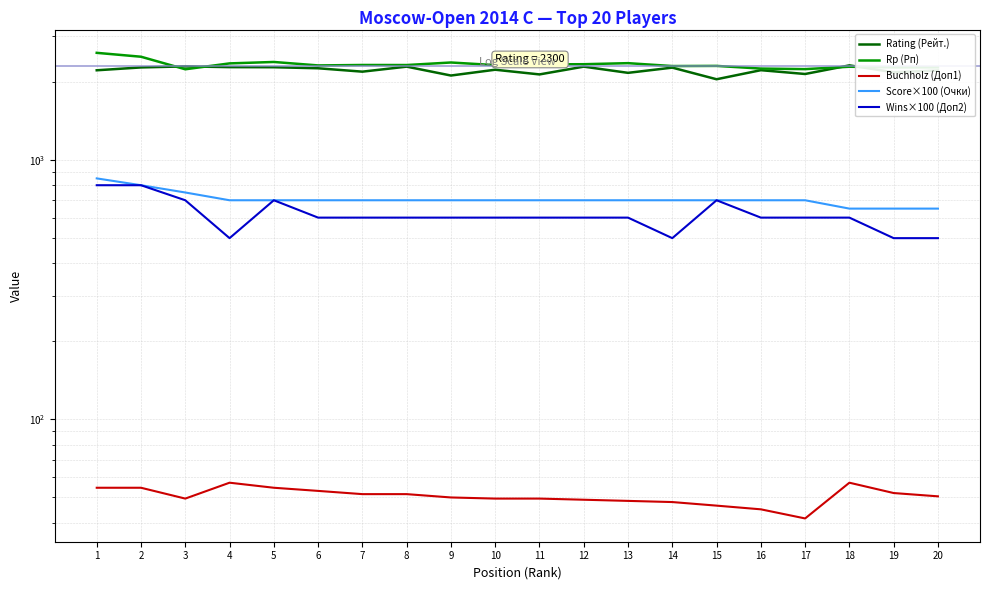

How many interior local peaks does the Wins×100 (Доп2) series have?

2